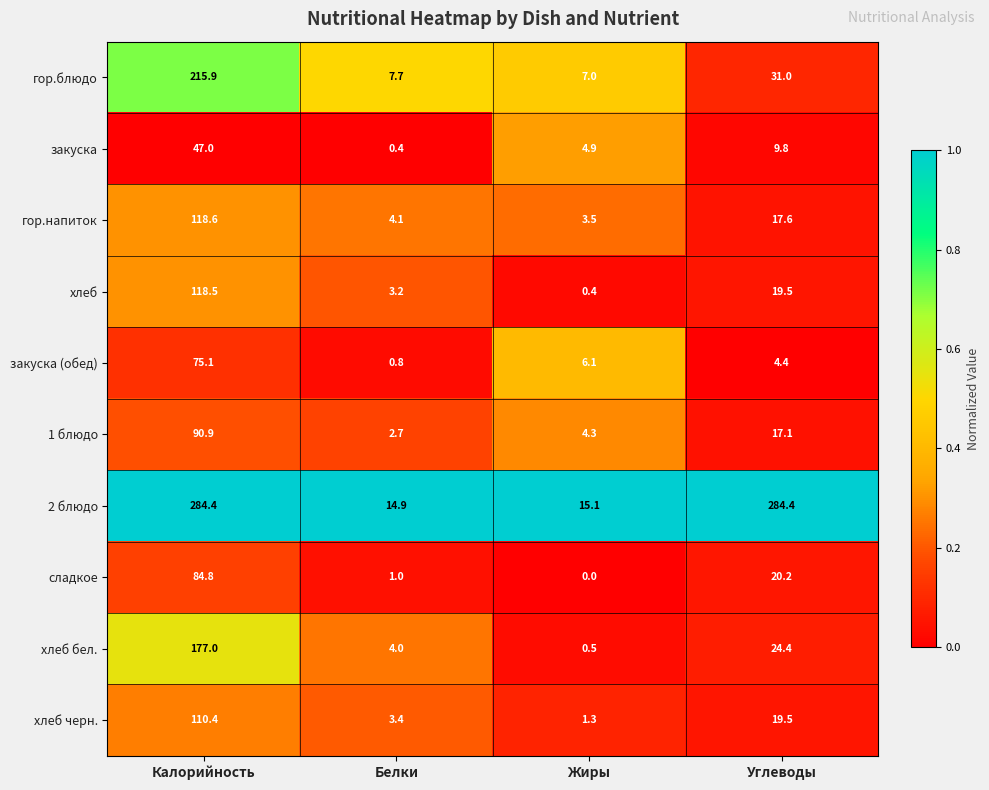

True or false: закуска (обед) has a value of 3.6 at Жиры.

False